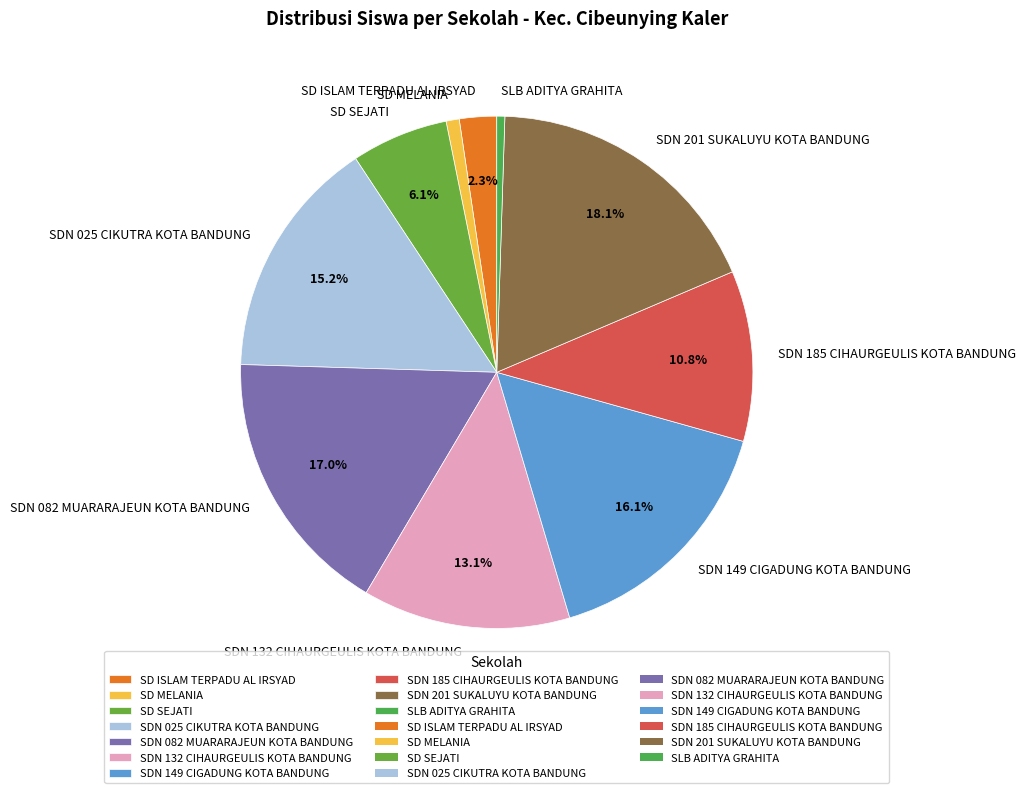

Which category has the biggest portion of the pie?

SDN 201 SUKALUYU KOTA BANDUNG